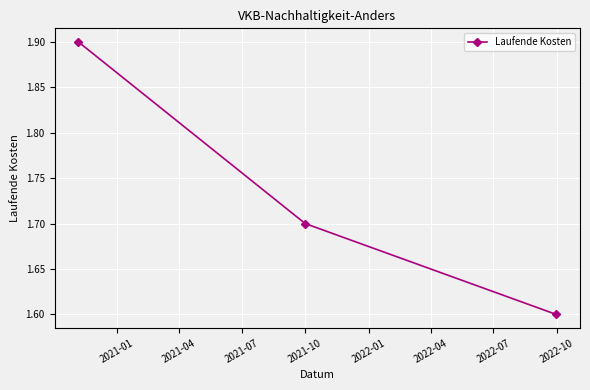

What is the difference between the maximum and second lowest values?

0.2